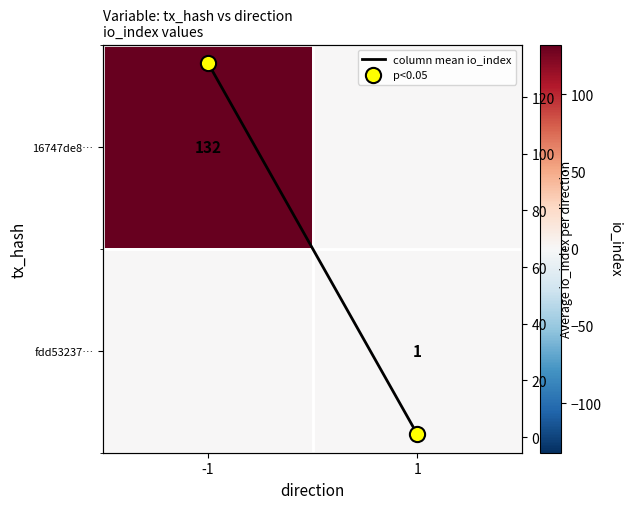

What is the sum of all p<0.05 values?

133